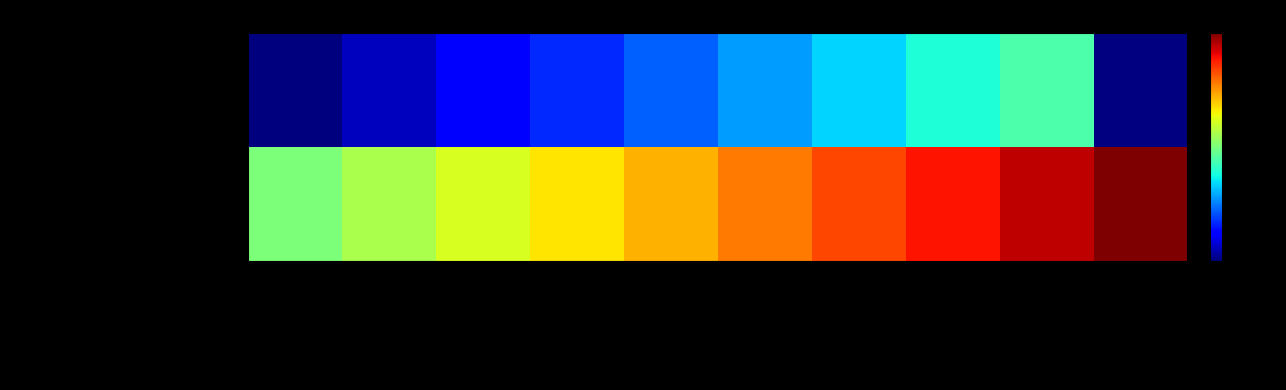

How many Produits hors produits minéraux inertes values are between 12 and 17?

6